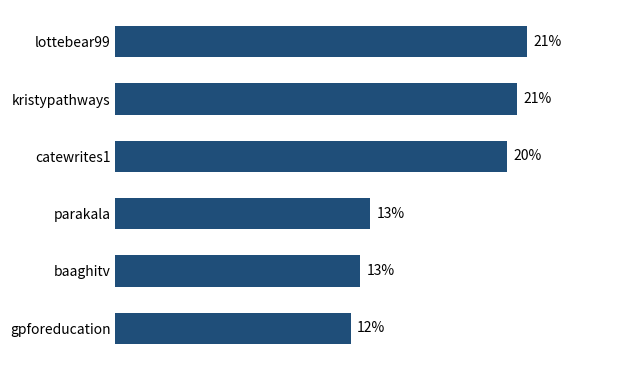

Are the bars horizontal?

Yes